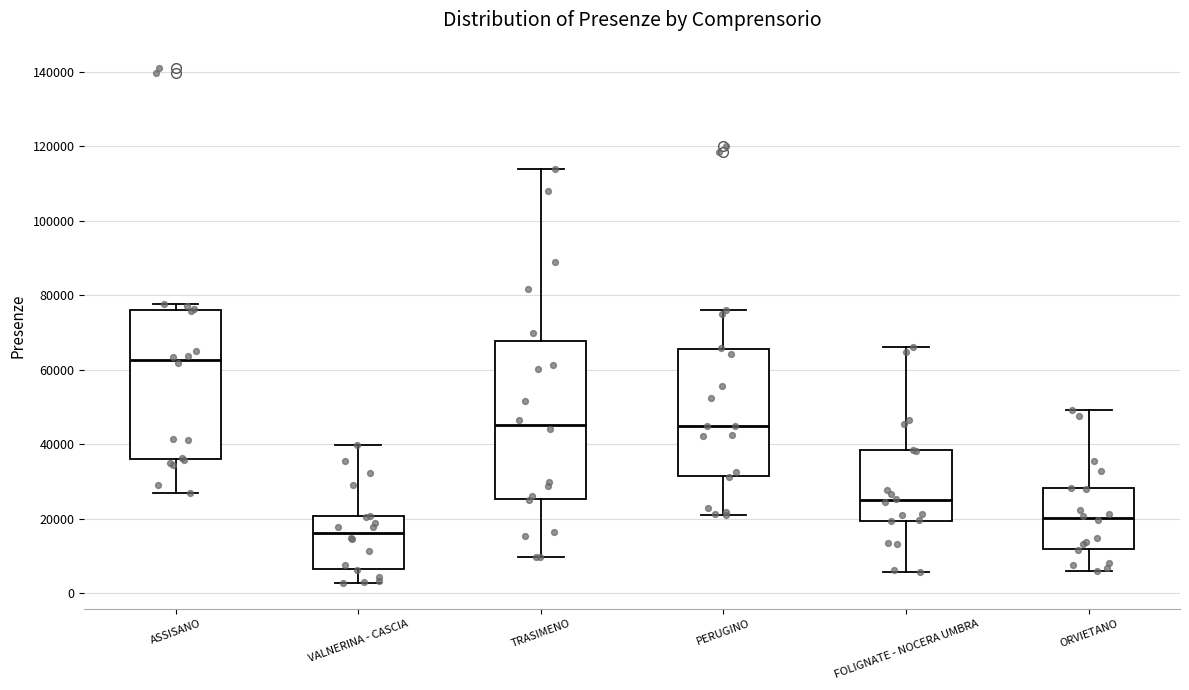

Which box's median line is the lowest?

VALNERINA - CASCIA